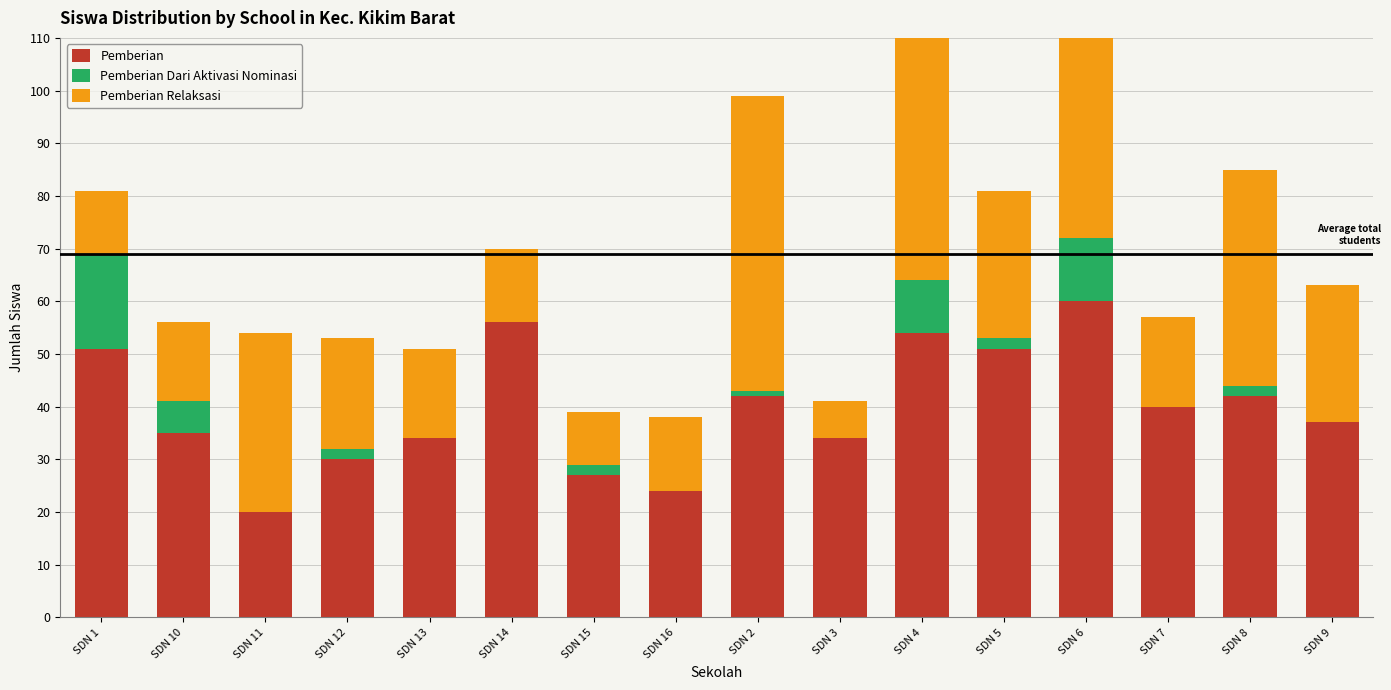

Reading left to right, list all the values displayed in this chart.

Pemberian: SDN 1=51	SDN 10=35	SDN 11=20	SDN 12=30	SDN 13=34	SDN 14=56	SDN 15=27	SDN 16=24	SDN 2=42	SDN 3=34	SDN 4=54	SDN 5=51	SDN 6=60	SDN 7=40	SDN 8=42	SDN 9=37
Pemberian Dari Aktivasi Nominasi: SDN 1=18	SDN 10=6	SDN 11=0	SDN 12=2	SDN 13=0	SDN 14=0	SDN 15=2	SDN 16=0	SDN 2=1	SDN 3=0	SDN 4=10	SDN 5=2	SDN 6=12	SDN 7=0	SDN 8=2	SDN 9=0
Pemberian Relaksasi: SDN 1=12	SDN 10=15	SDN 11=34	SDN 12=21	SDN 13=17	SDN 14=14	SDN 15=10	SDN 16=14	SDN 2=56	SDN 3=7	SDN 4=58	SDN 5=28	SDN 6=42	SDN 7=17	SDN 8=41	SDN 9=26